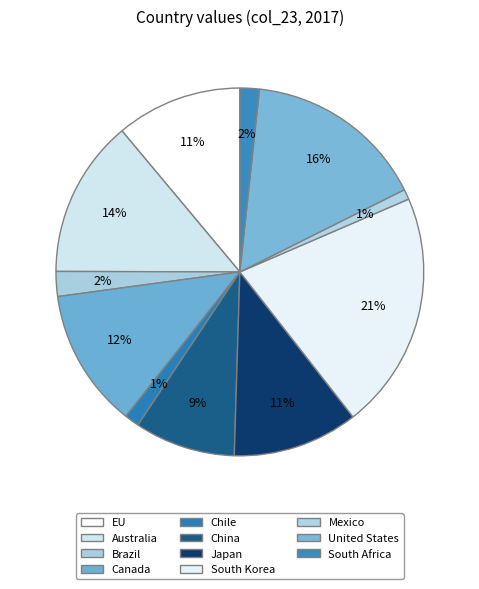

Which slice is the smallest?

Chile